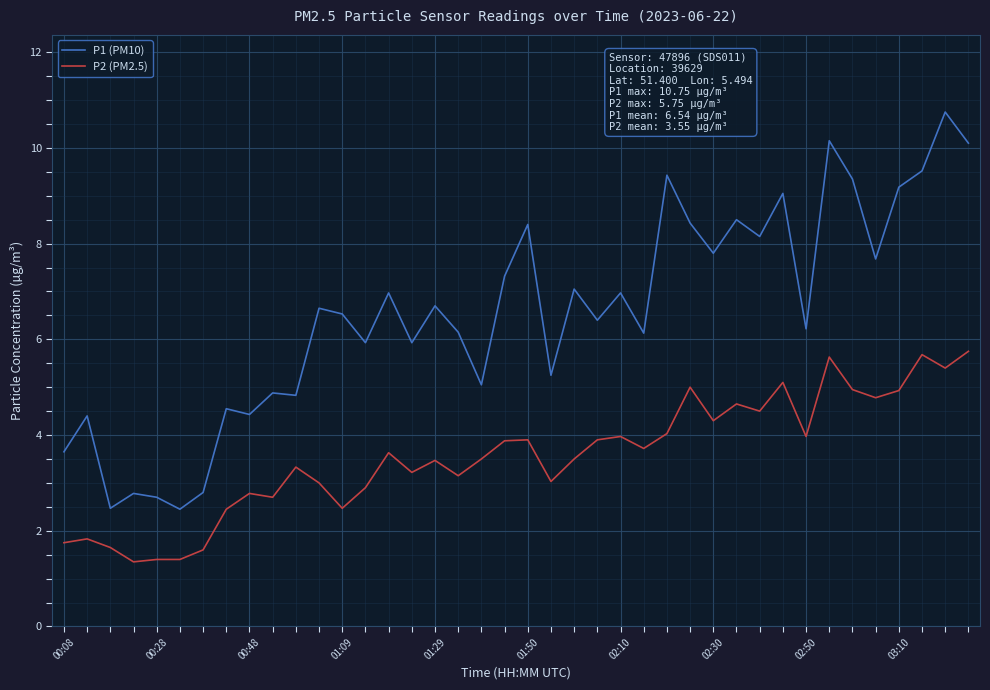

True or false: P2 (PM2.5) and P1 (PM10) intersect in this chart.

False